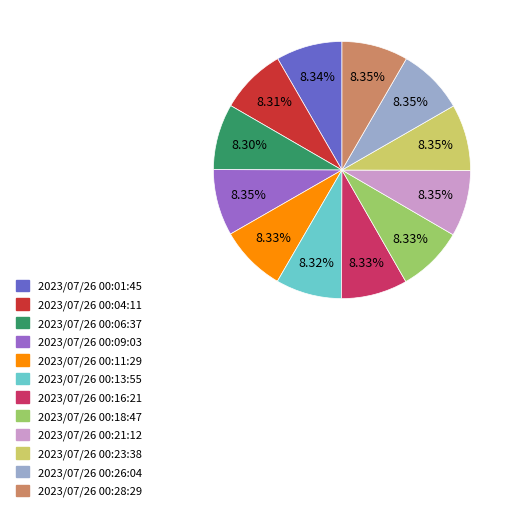

What is the ratio of the value at 2023/07/26 00:11:29 to the value at 2023/07/26 00:26:04?

1.0